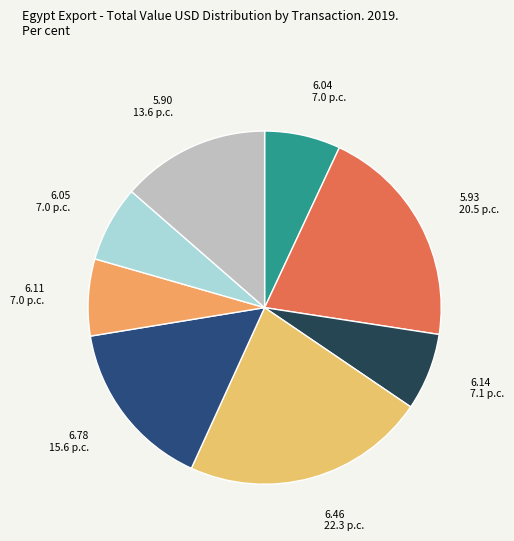

How many slices are in this pie chart?

8